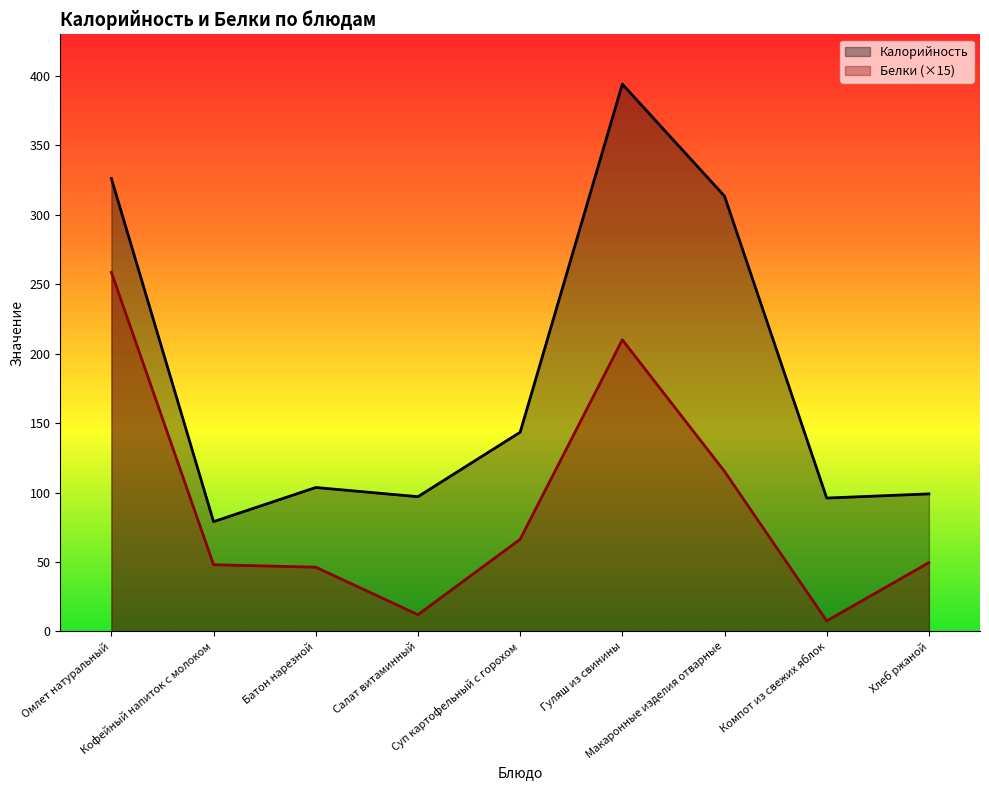

True or false: Белки and Калорийность intersect in this chart.

False